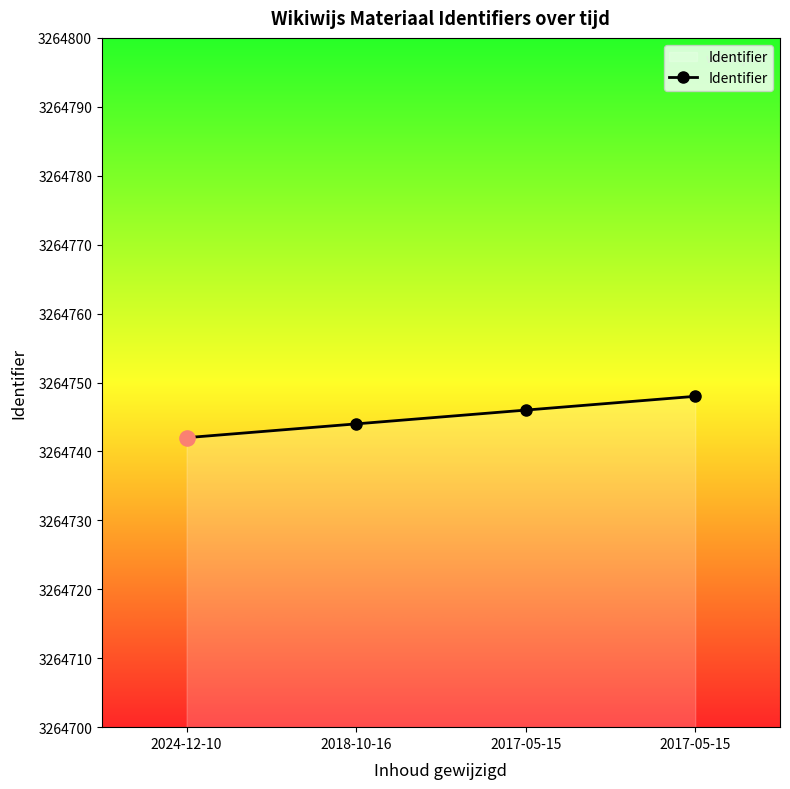

Which has a higher value, 2017-05-15 or 2018-10-16?

2017-05-15